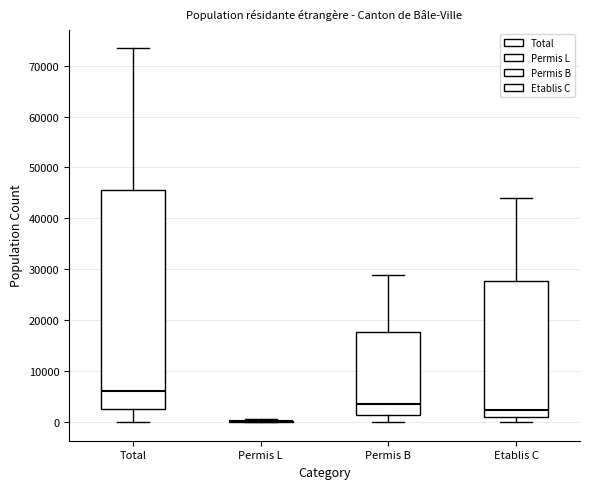

Comparing the boxes themselves (not the whiskers), which one is the tallest?

Total